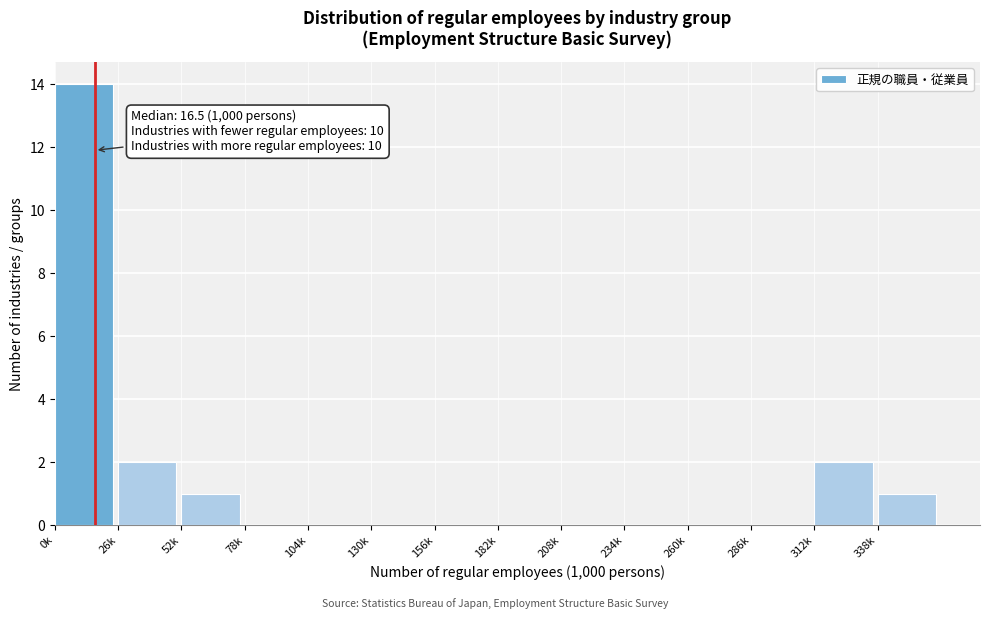

Reading right to left, what are all the values shown in this chart?

338k=1	312k=2	286k=0	260k=0	234k=0	208k=0	182k=0	156k=0	130k=0	104k=0	78k=0	52k=1	26k=2	0k=14